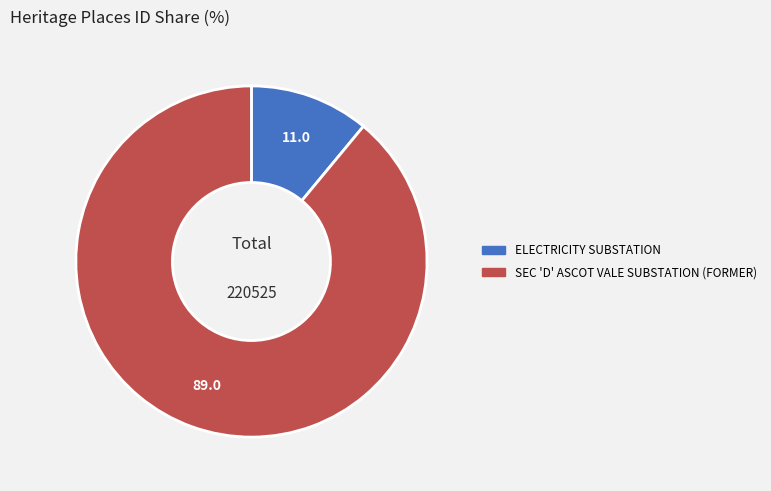

Is the sum of ELECTRICITY SUBSTATION and SEC 'D' ASCOT VALE SUBSTATION (FORMER) greater than half?

Yes